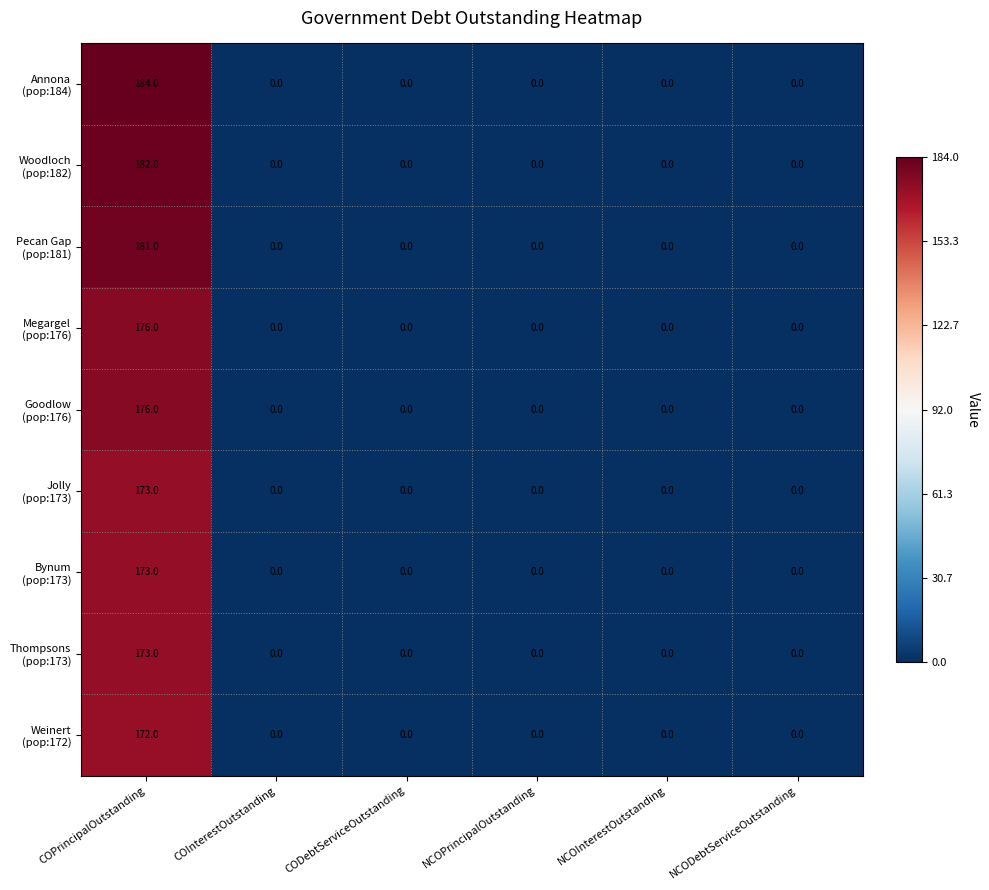

What is the greatest value displayed?

184